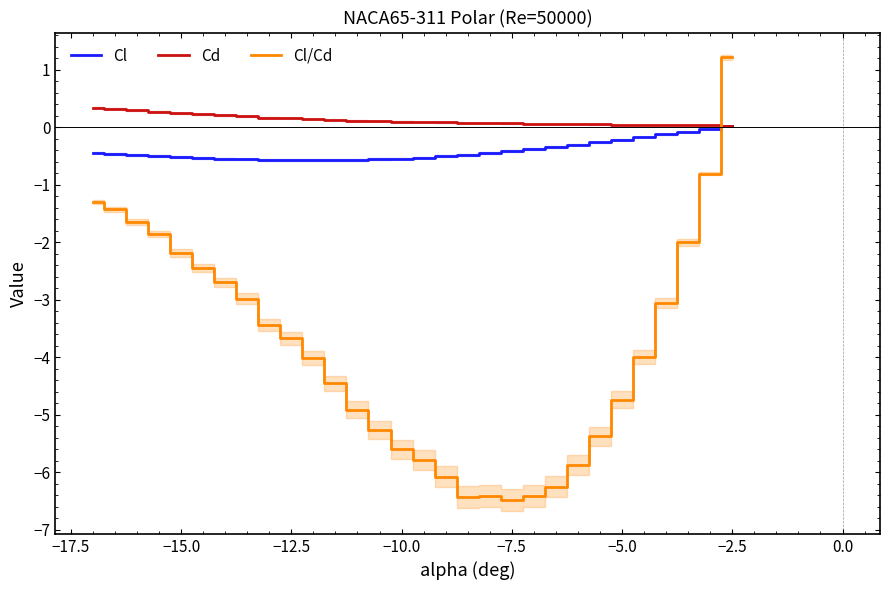

What is the difference between the second highest and minimum values in the Cl series?

0.5